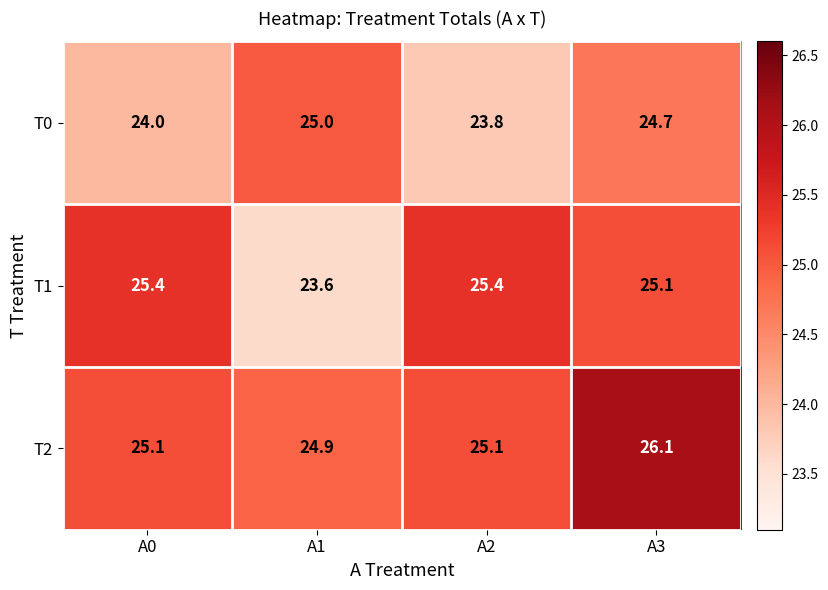

Which series has the largest total across all categories?

T2